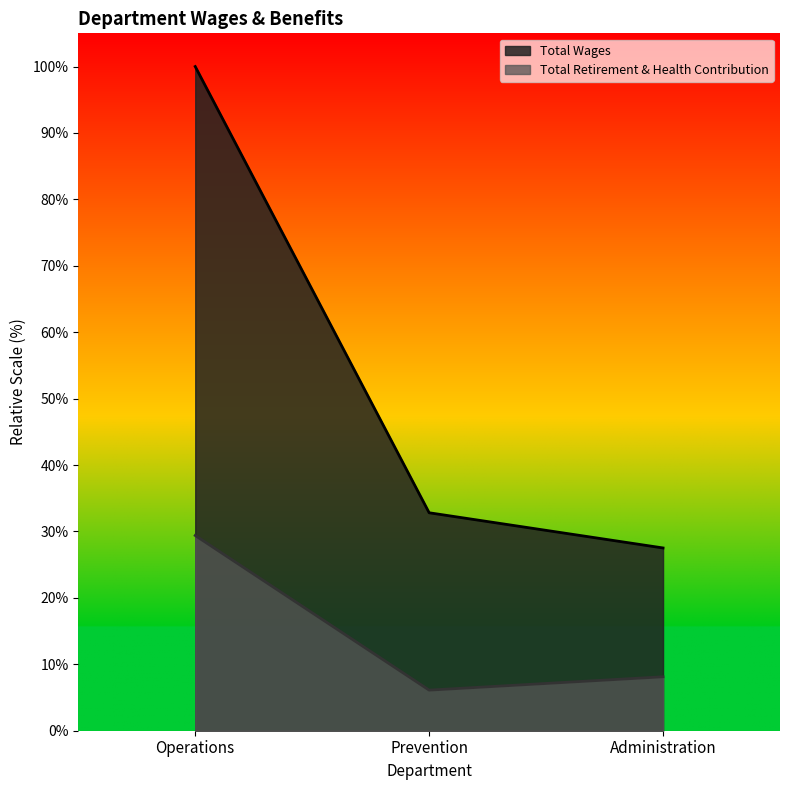

What is the difference between the highest and lowest values at Operations?

70.6